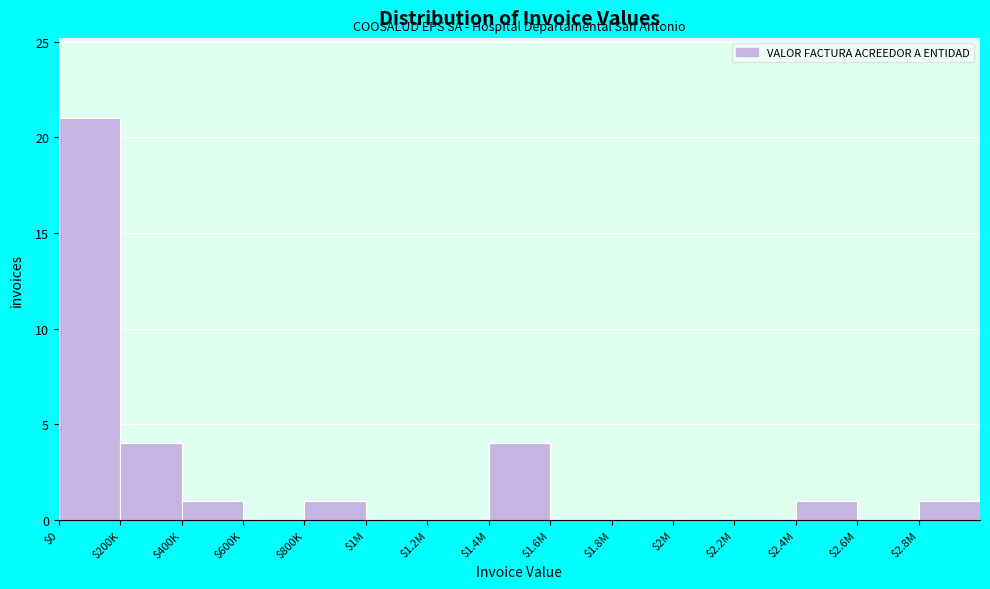

Is it true that the value at $0 is 28?

False